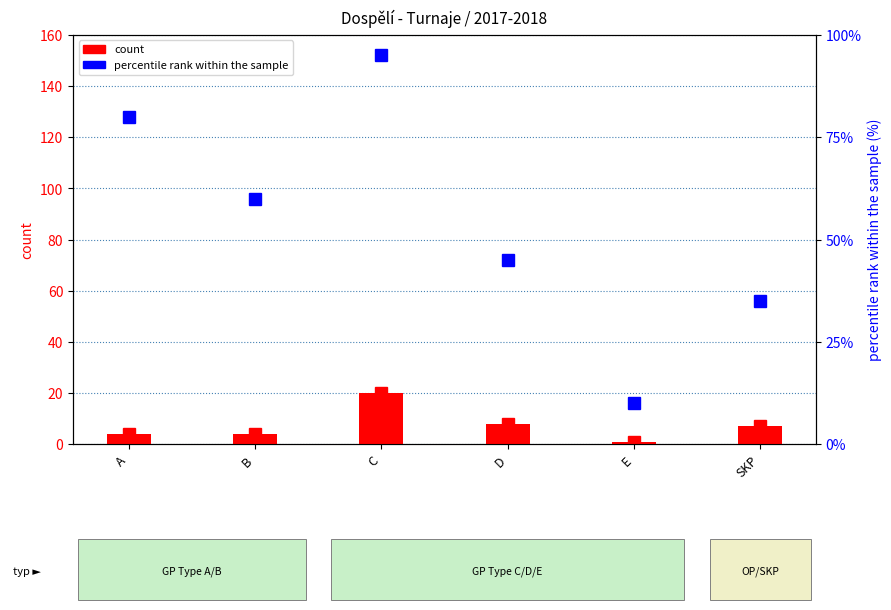

What is the difference between the highest and lowest values at SKP?

28